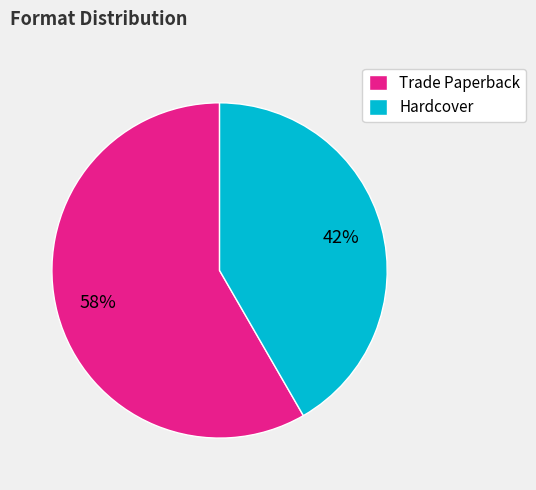

Is Hardcover the majority of the pie?

No